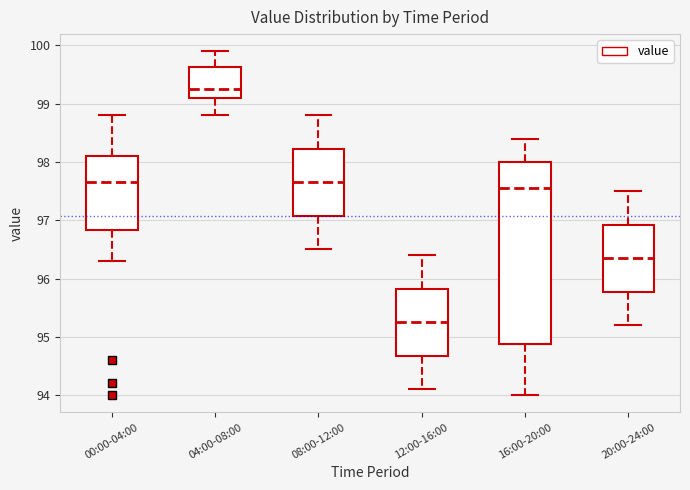

Reading left to right, transcribe this box plot: for each box, give where its median line is, the range the box spans, and where its two whiskers end, as read against the y-axis. The values are not printed on the chart, so give them approximately, as read against the axis.

00:00-04:00: median 97.7, box 96.8 to 98.1, whiskers 96.3 to 98.8
04:00-08:00: median 99.3, box 99.1 to 99.6, whiskers 98.8 to 99.9
08:00-12:00: median 97.7, box 97.1 to 98.2, whiskers 96.5 to 98.8
12:00-16:00: median 95.3, box 94.7 to 95.8, whiskers 94.1 to 96.4
16:00-20:00: median 97.6, box 94.9 to 98.0, whiskers 94.0 to 98.4
20:00-24:00: median 96.4, box 95.8 to 96.9, whiskers 95.2 to 97.5